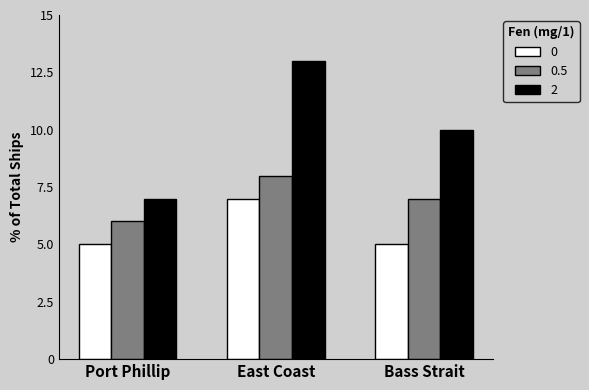

What is the difference between the second highest and minimum values in the 2 series?

3